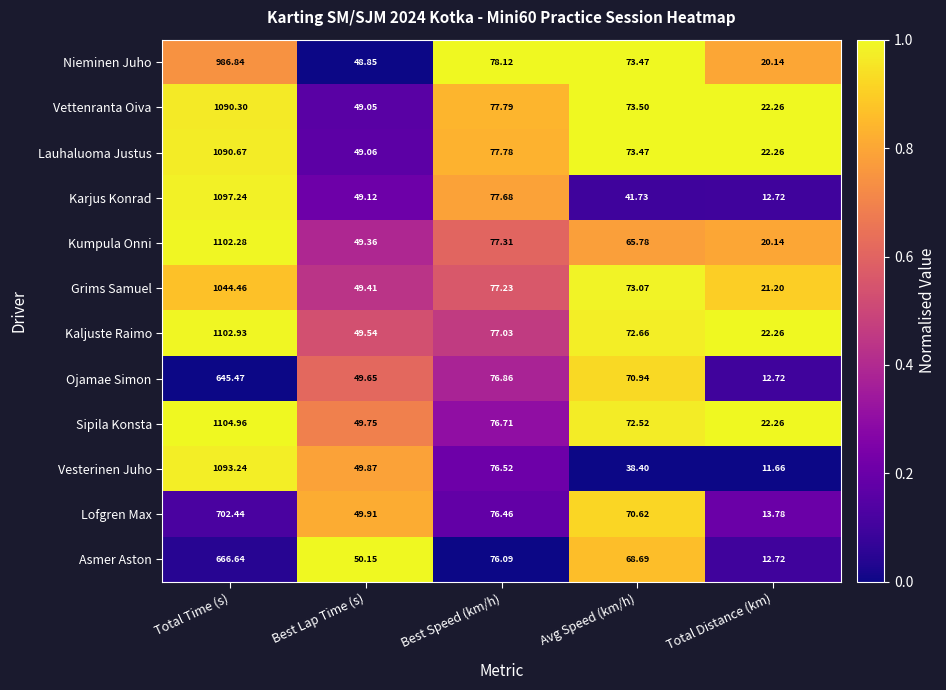

At which category is the sum across all series the highest?

Total Time (s)